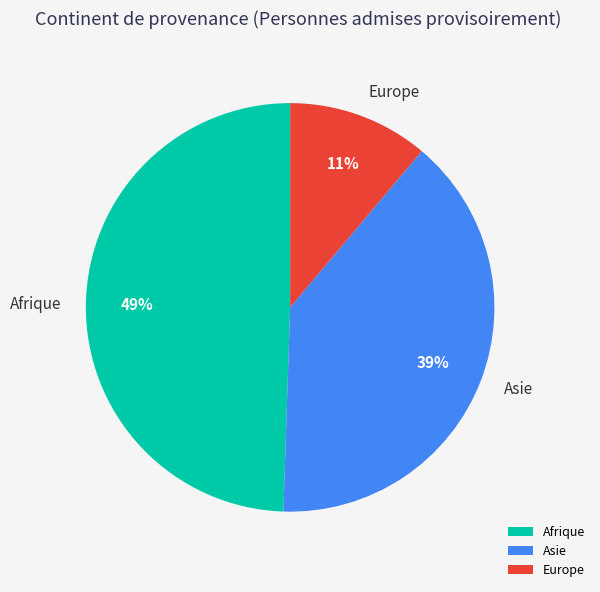

Count the number of slices in the pie.

3